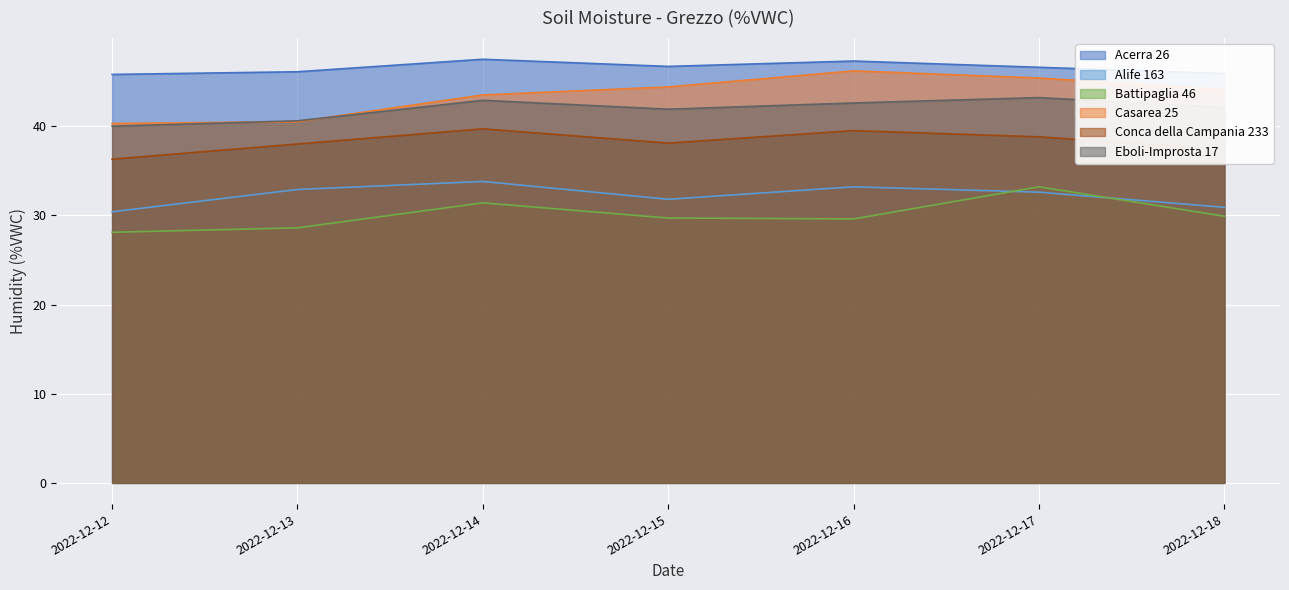

How many categories are shown in the chart?

7